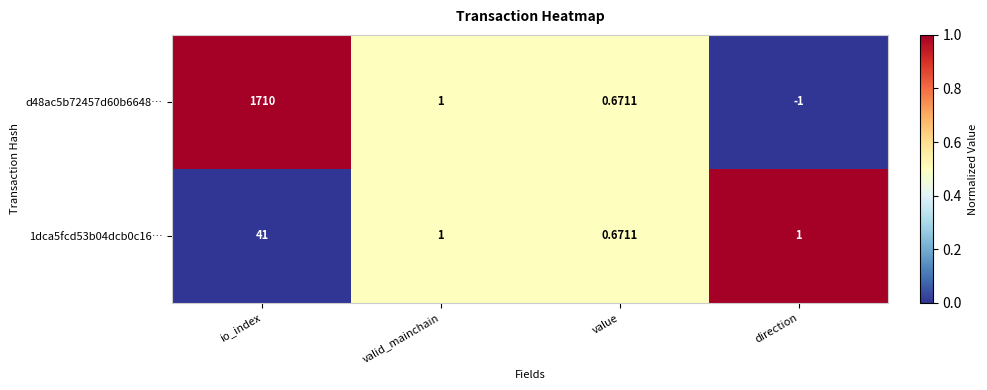

At which category is the sum across all series the highest?

io_index